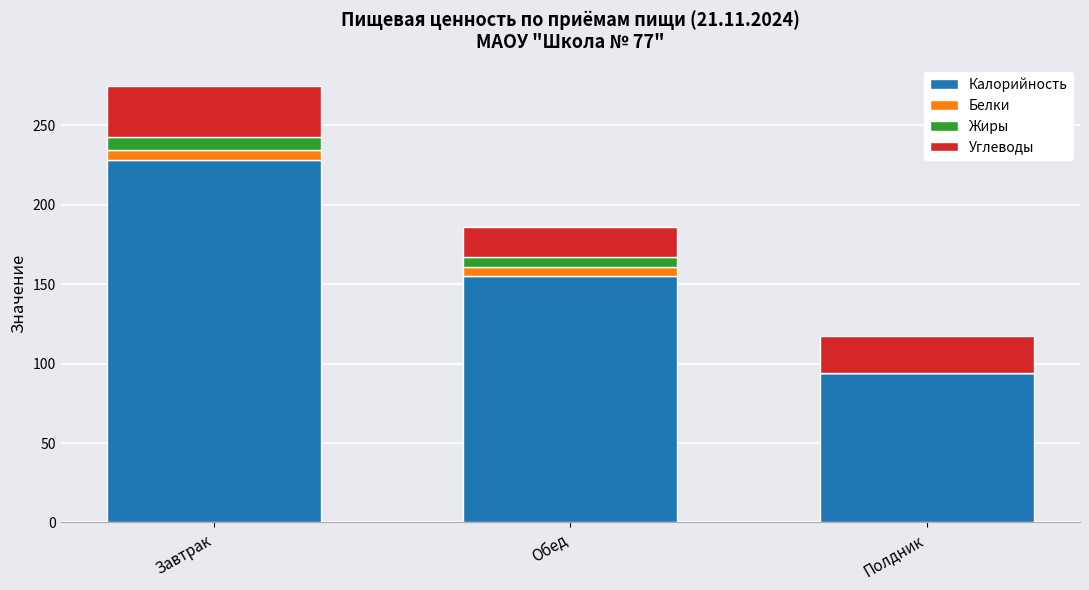

What is the highest value of the Калорийность series?

228.0